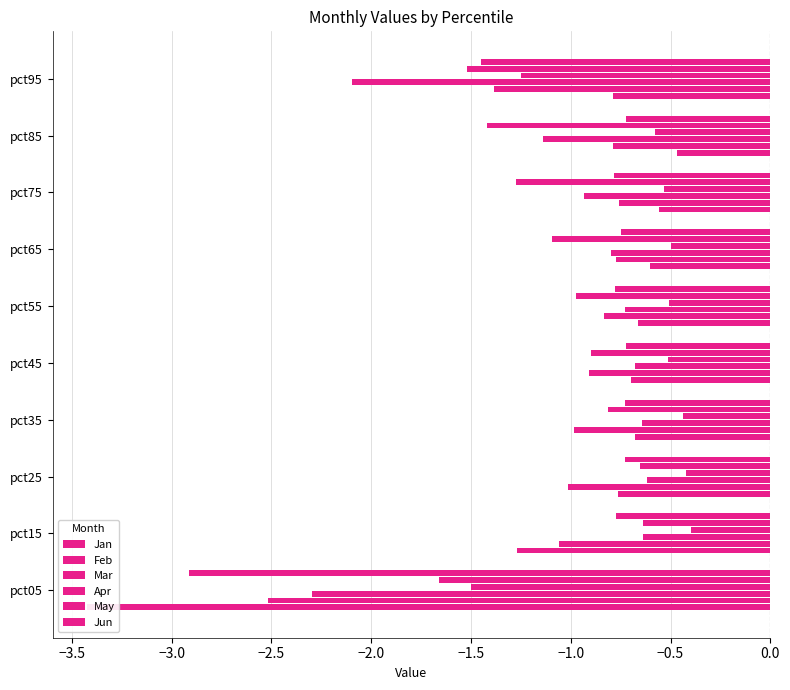

How many bars are there in total?

60